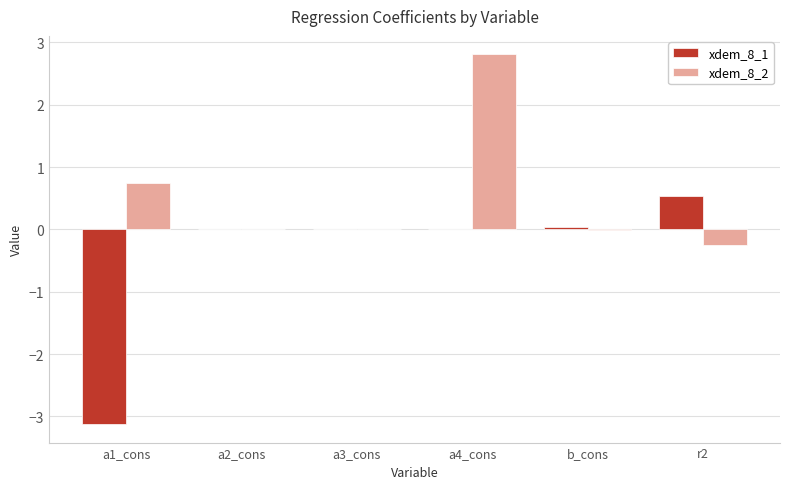

What is the greatest value displayed?

2.8